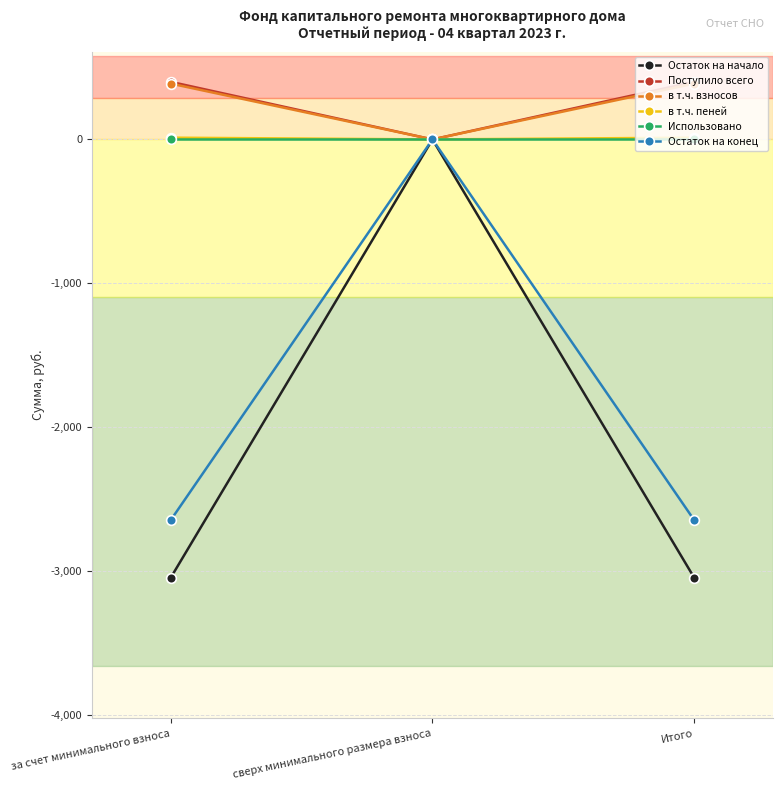

What position from the right is Итого?

1